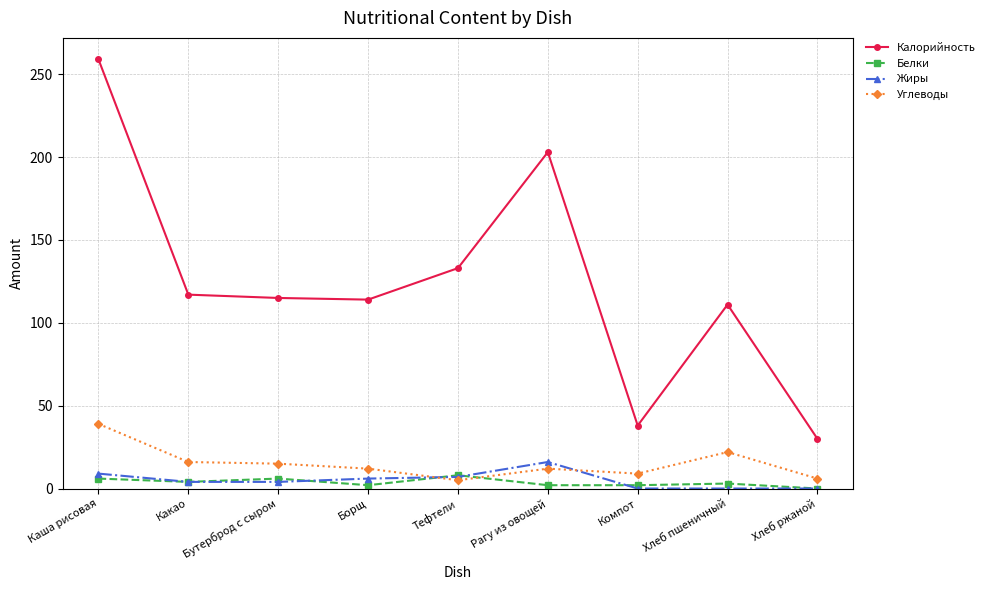

What is the total value across all series at Хлеб ржаной?

36